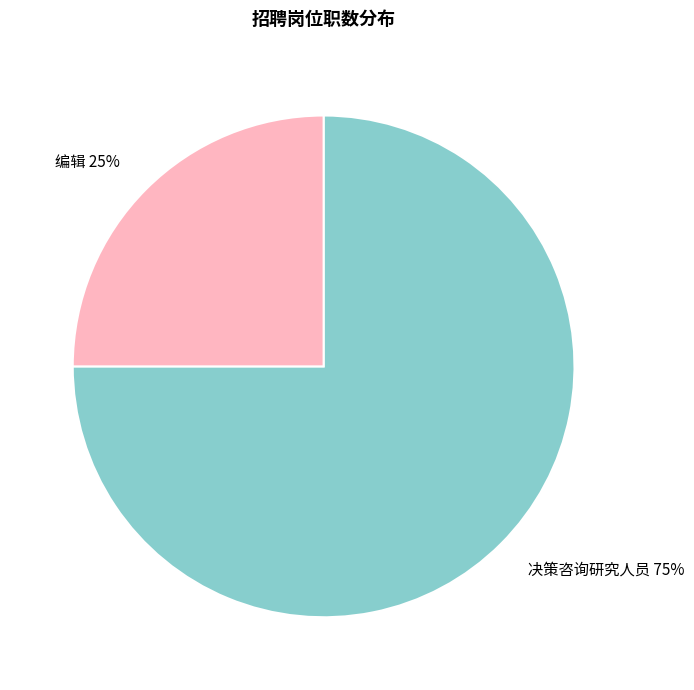

What is the majority slice?

决策咨询研究人员